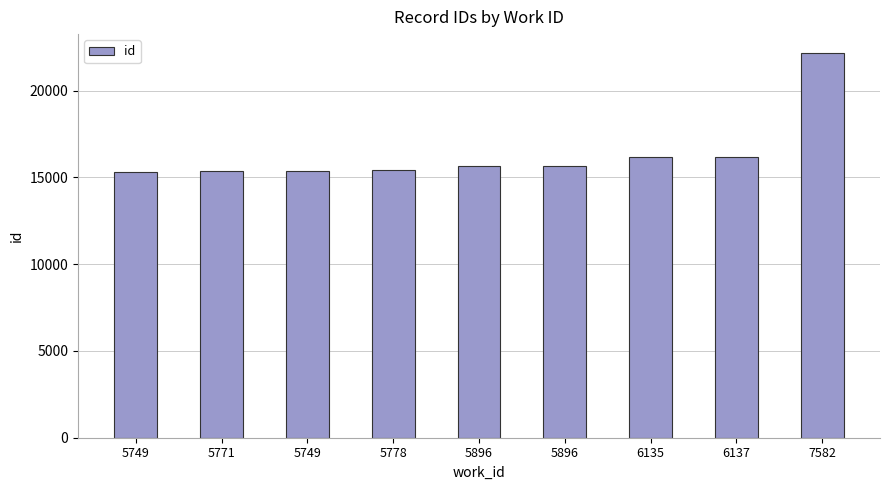

How many categories are shown in the chart?

9